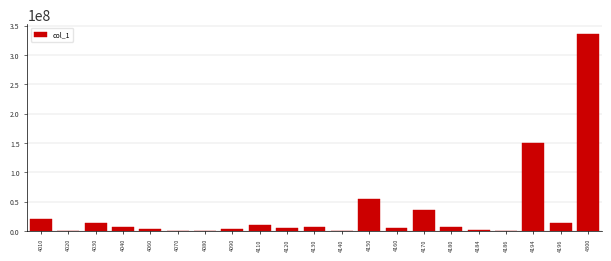

The value at 4010 is 20489966. True or false?

True